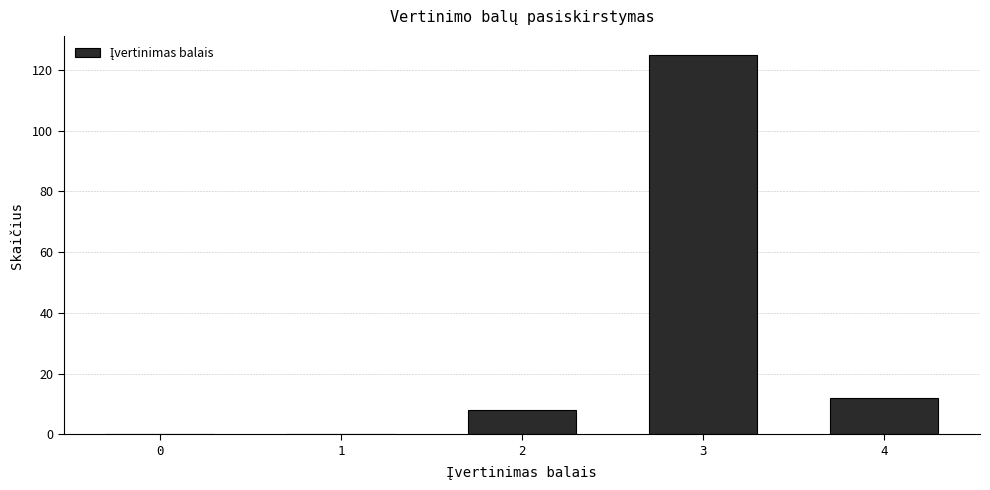

Reading right to left, what are all the values shown in this chart?

4=12	3=125	2=8	1=0	0=0